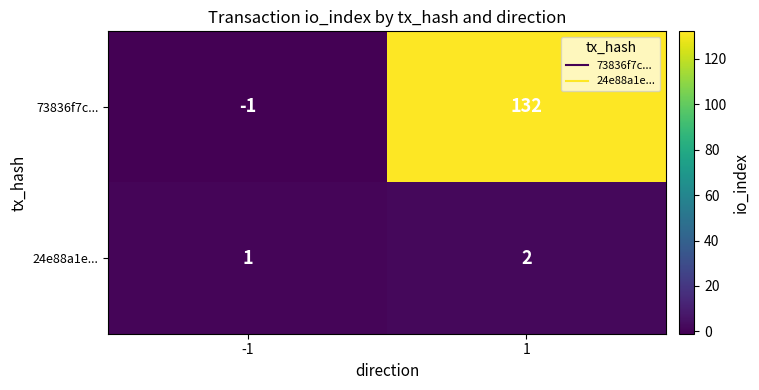

What is the sum of the 24e88a1e... values at -1 and 1?

3